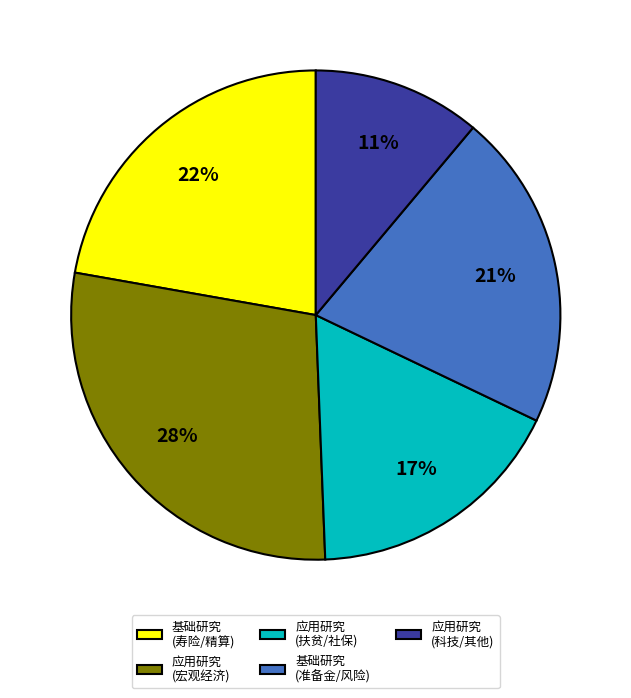

What is the smallest slice in the pie chart?

应用研究 (科技/其他)